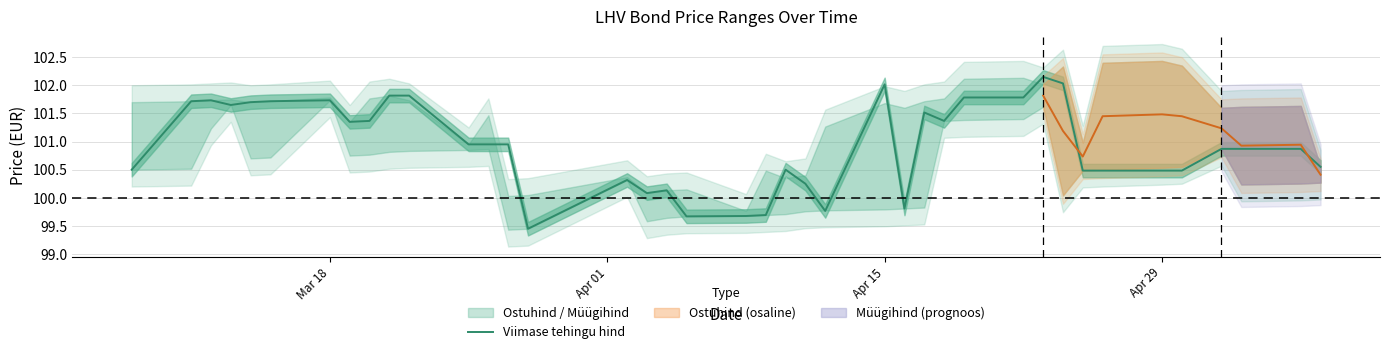

Is it true that Viimase tehingu hind equals 102.0 at Apr 15?

True